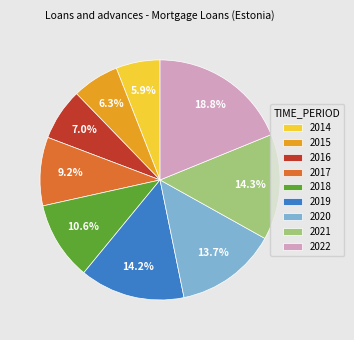

To the nearest percent, what is the average slice percentage?

11%